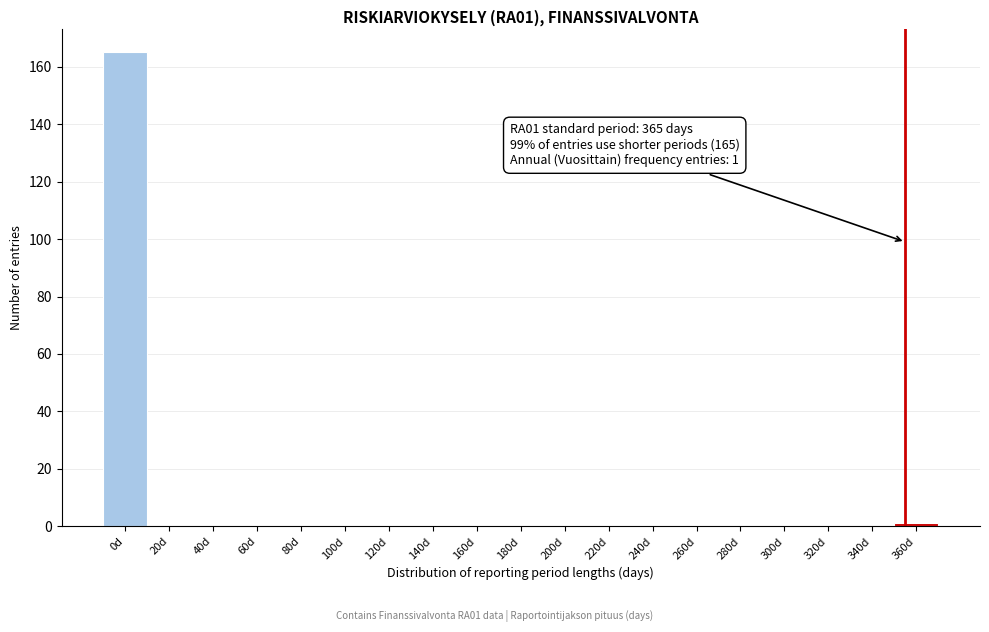

Reading right to left, what are all the values shown in this chart?

360d=1	340d=0	320d=0	300d=0	280d=0	260d=0	240d=0	220d=0	200d=0	180d=0	160d=0	140d=0	120d=0	100d=0	80d=0	60d=0	40d=0	20d=0	0d=165